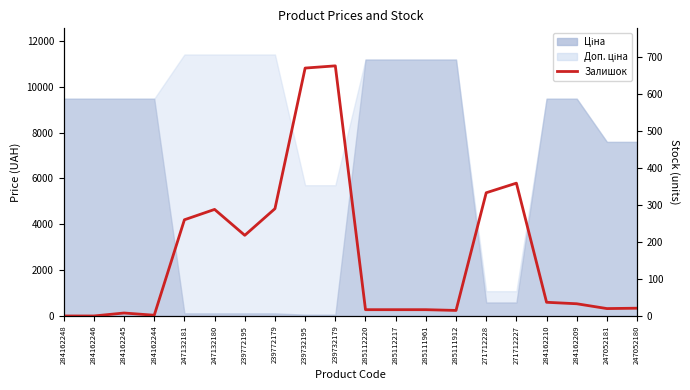

What is the maximum value shown in the chart?

676